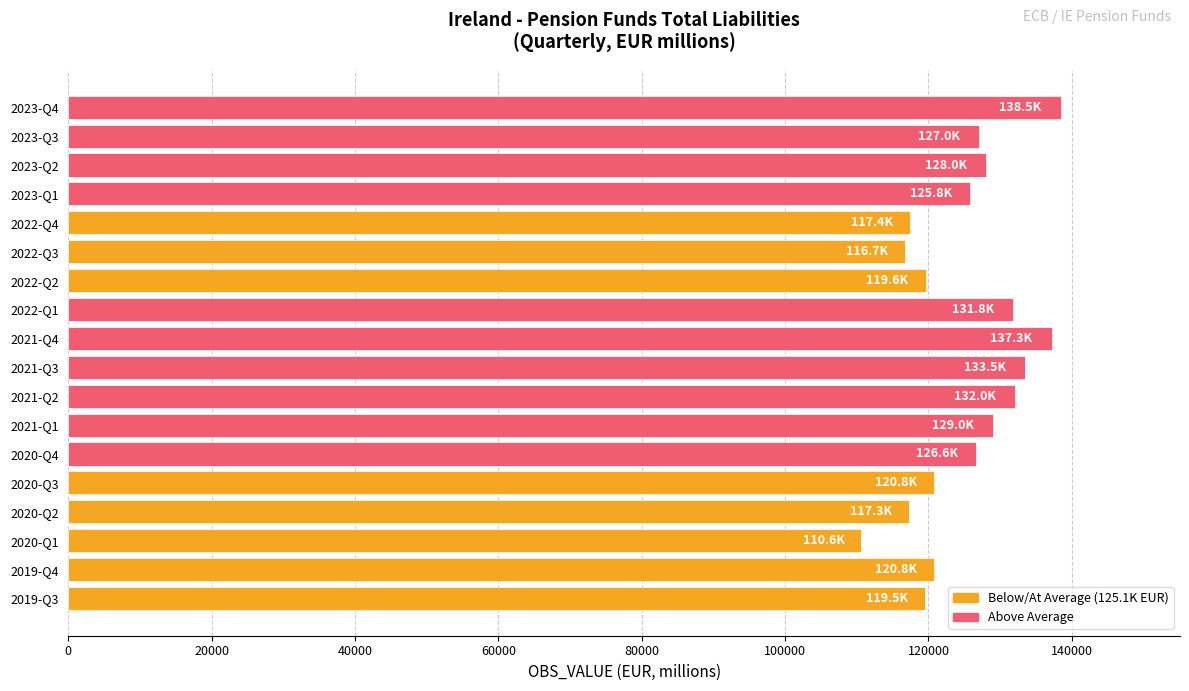

What is the ratio of the value at 2021-Q2 to the value at 2021-Q4?

1.0